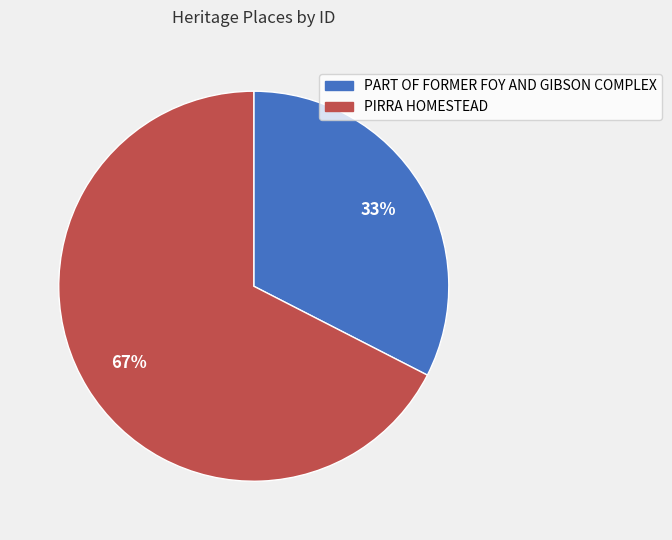

How many segments does this pie chart have?

2